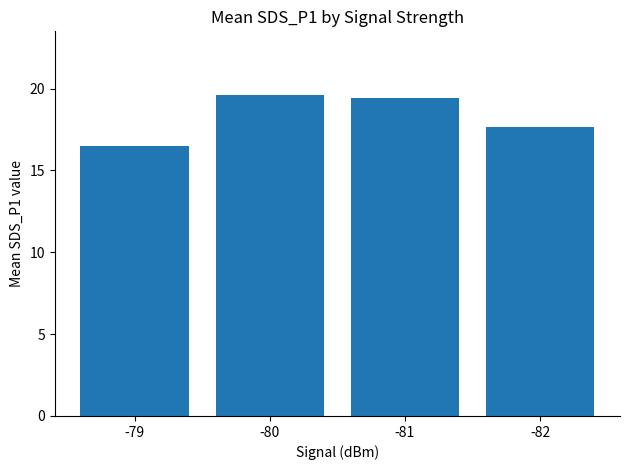

What is the difference between the maximum and minimum values?

3.1